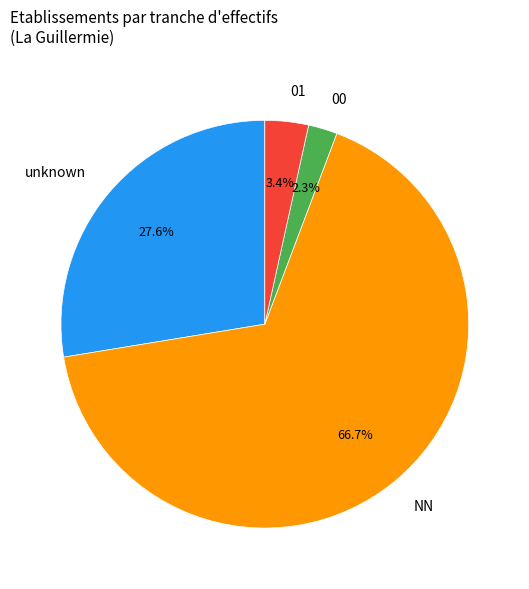

The 01 slice represents 11% of the pie. True or false?

False